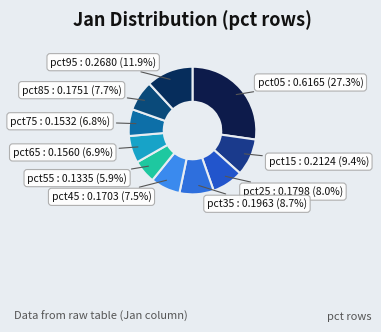

Rank the categories by value from highest to lowest.

pct05, pct95, pct15, pct35, pct25, pct85, pct45, pct65, pct75, pct55